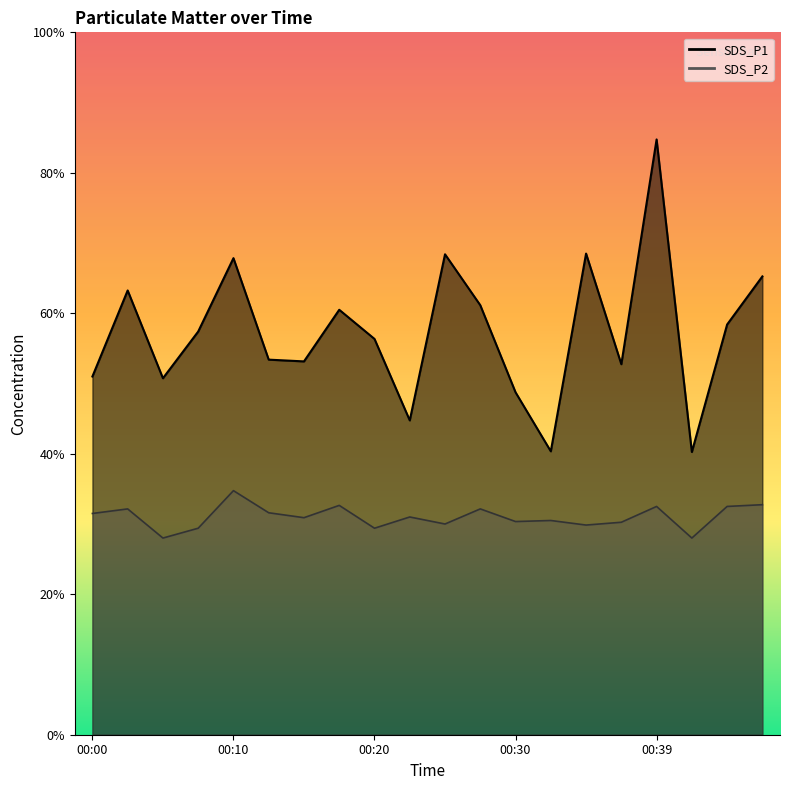

What are all the series names shown in the legend?

SDS_P1, SDS_P2